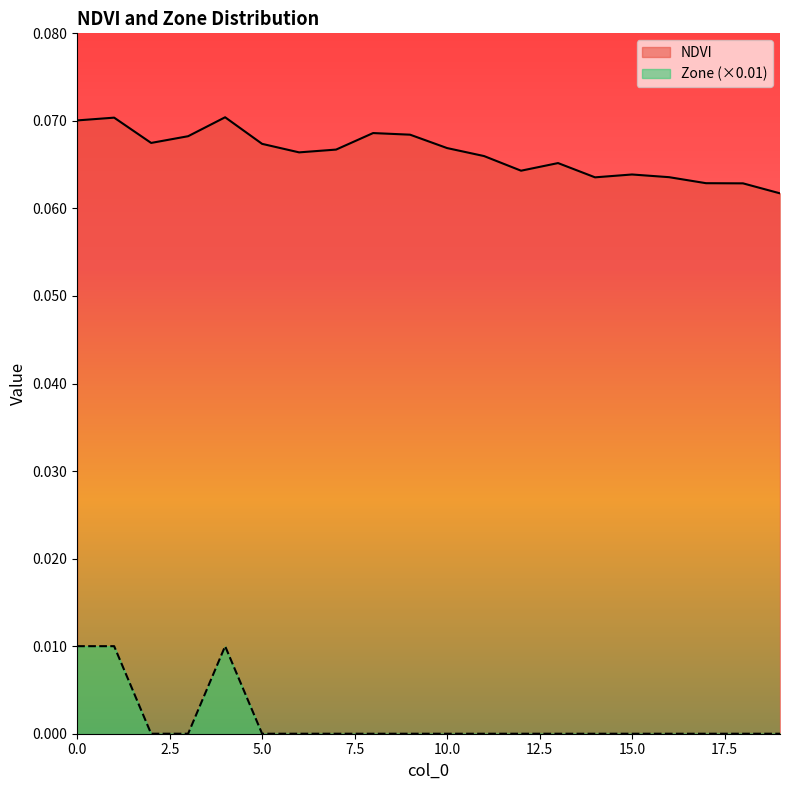

At which category is the sum across all series the highest?

4